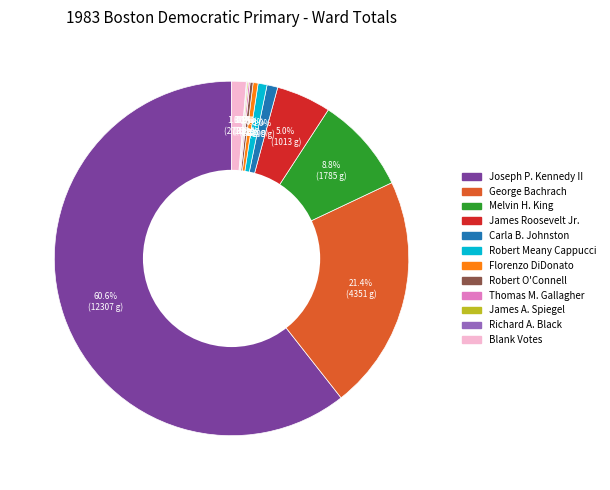

What is the ratio of the value at Florenzo DiDonato to the value at Carla B. Johnston?

0.5